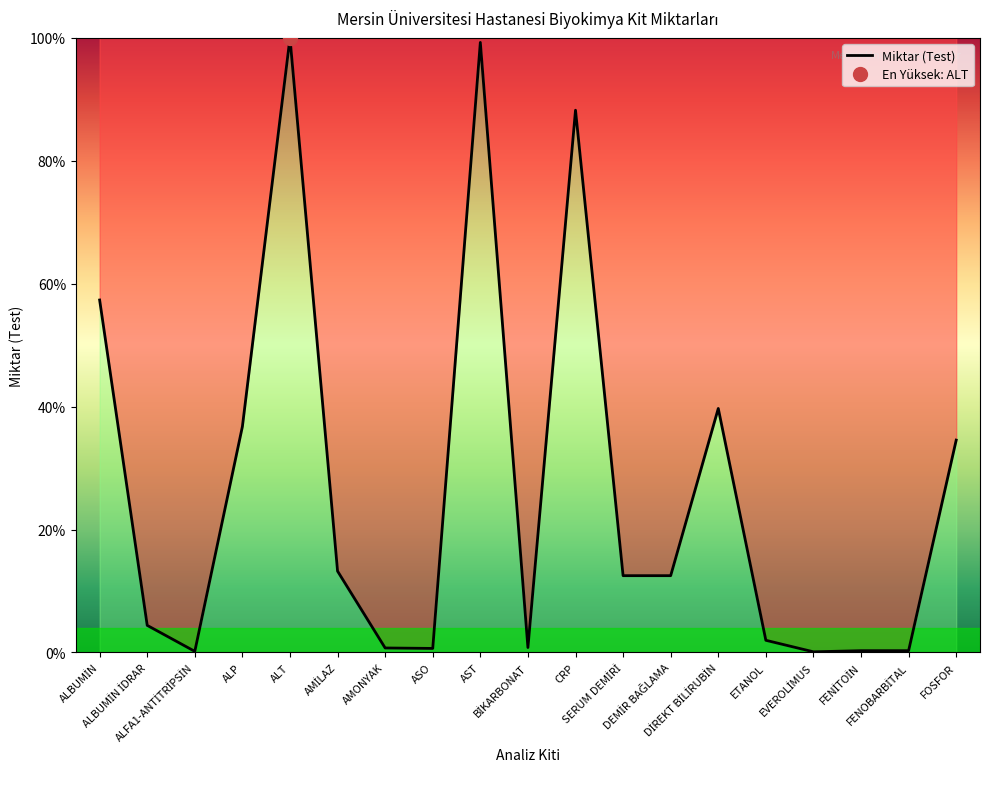

Reading left to right, transcribe all the data shown in this chart.

ALBUMİN=57.4	ALBUMİN İDRAR=4.4	ALFA1-ANTİTRİPSİN=0.2	ALP=36.8	ALT=100.0	AMİLAZ=13.2	AMONYAK=0.7	ASO=0.7	AST=99.3	BİKARBONAT=0.8	CRP=88.2	SERUM DEMİRİ=12.5	DEMİR BAĞLAMA=12.5	DİREKT BİLİRUBİN=39.7	ETANOL=2.0	EVEROLİMUS=0.1	FENİTOİN=0.3	FENOBARBİTAL=0.3	FOSFOR=34.6